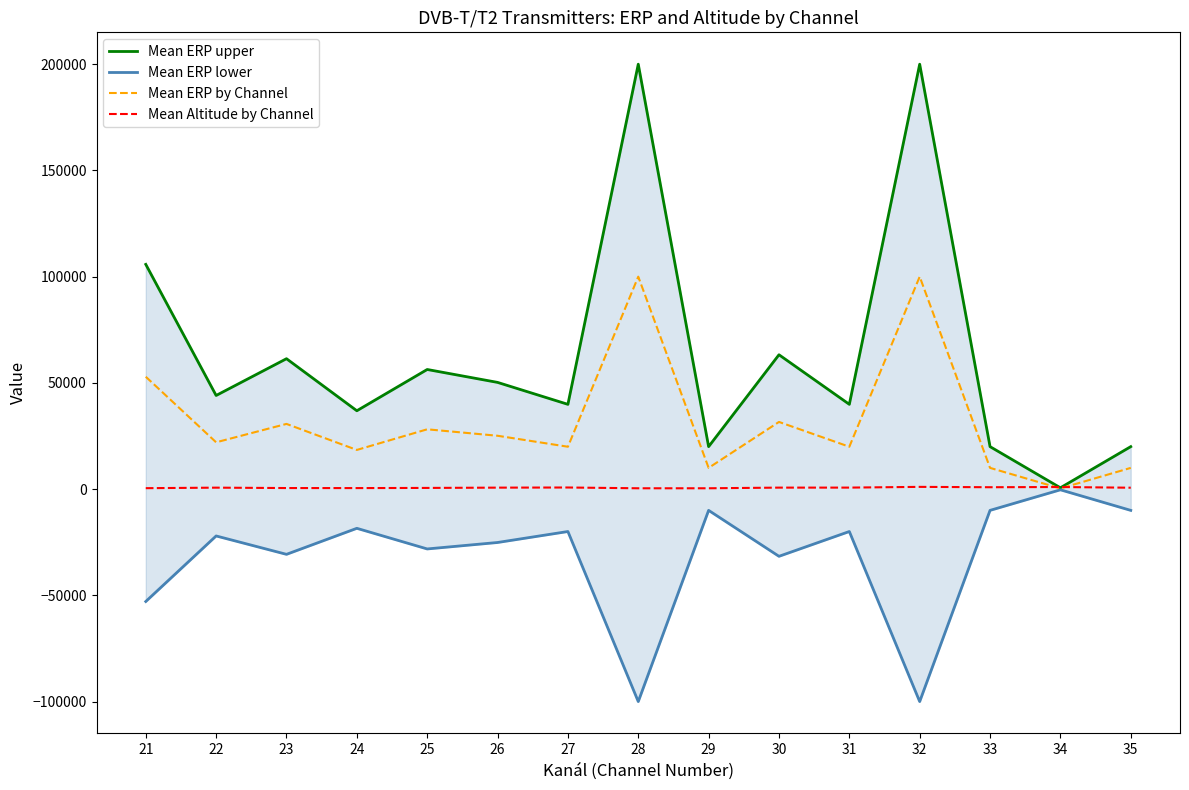

Reading right to left, extract all data points from this chart.

Mean ERP upper: 20000	632	20000	200000	39904	63244	20000	200000	39904	50236	56312	36888	61386	44080	105782
Mean ERP lower: -10000	-316	-10000	-100000	-19952	-31622	-10000	-100000	-19952	-25118	-28156	-18444	-30693	-22040	-52891
Mean ERP by Channel: 10000	316	10000	100000	19952	31622	10000	100000	19952	25118	28156	18444	30693	22040	52891
Mean Altitude by Channel: 667	989	895	1060	718	708	402	399	765	701	565	489	507	693	448